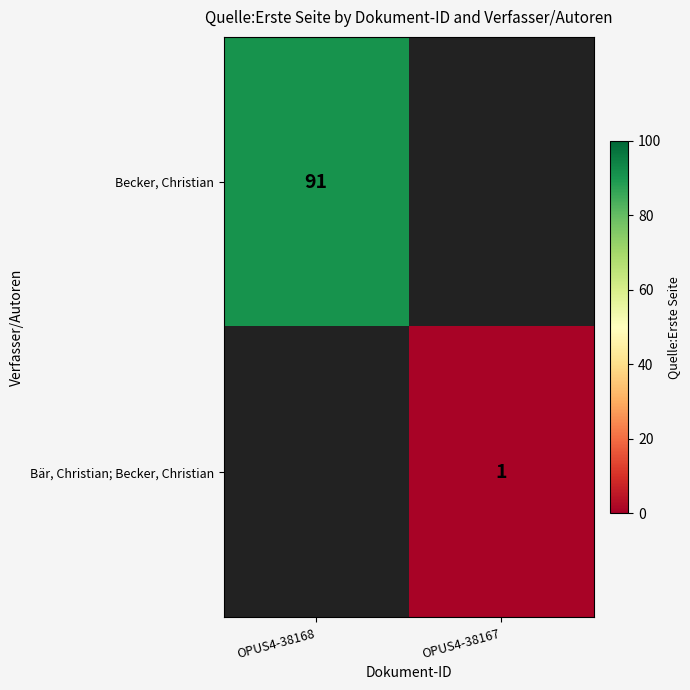

Is it true that Becker, Christian equals 47 at OPUS4-38168?

False